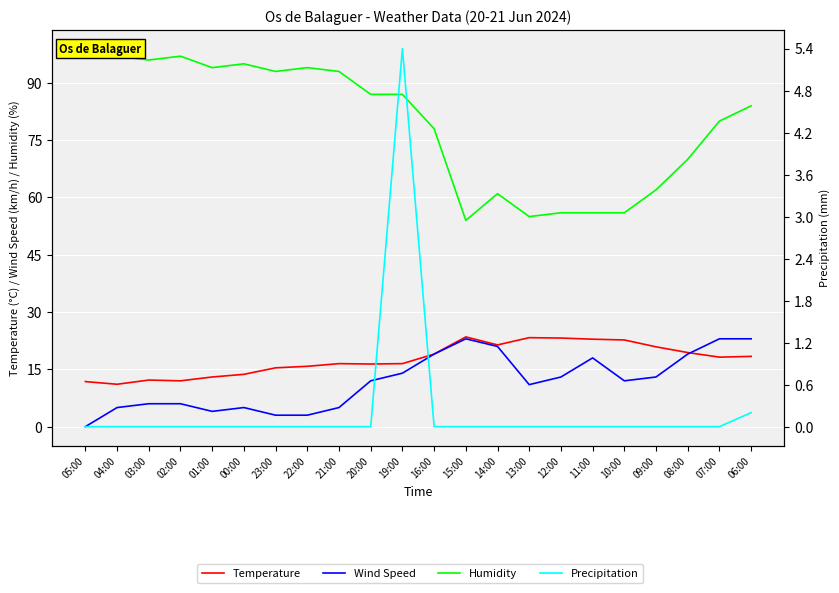

What is the difference between the second highest and minimum values in the Humidity series?

43.0